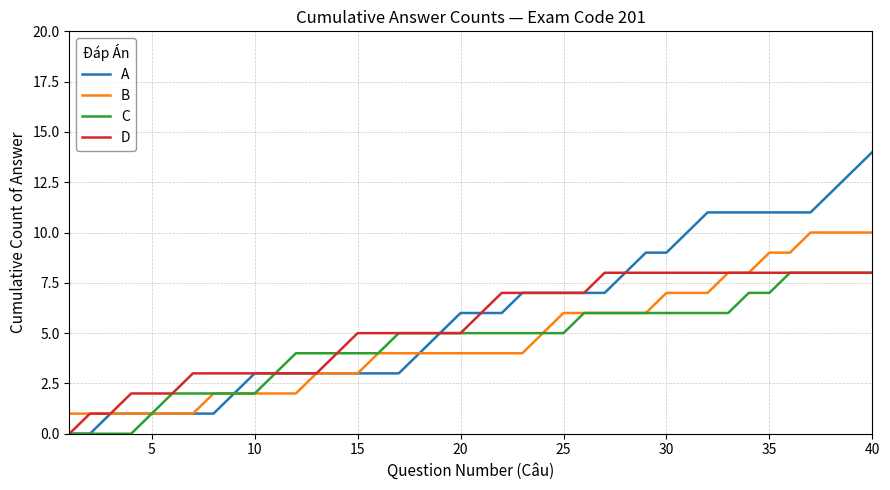

Count the C values in the range 3 to 6.

23